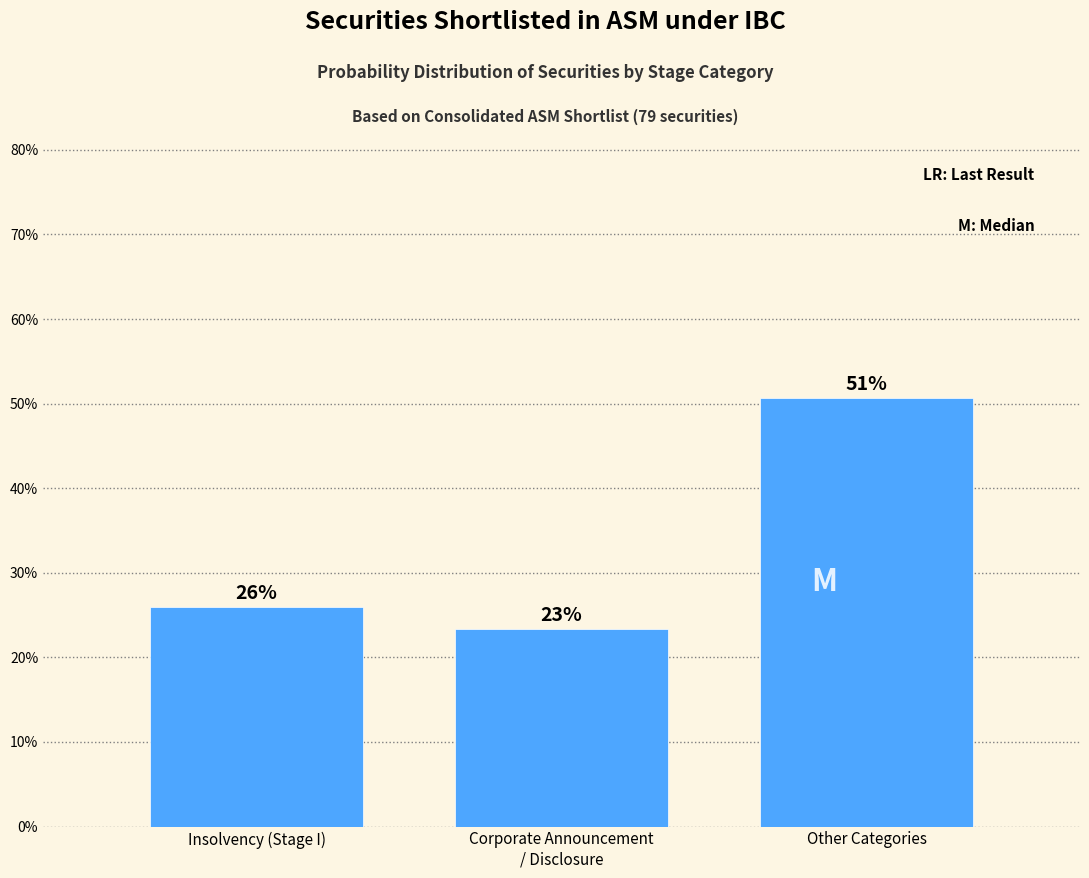

How many bars are there in total?

3